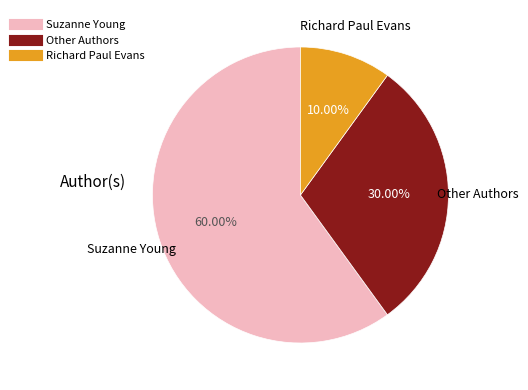

Is there a majority slice in this chart?

Yes